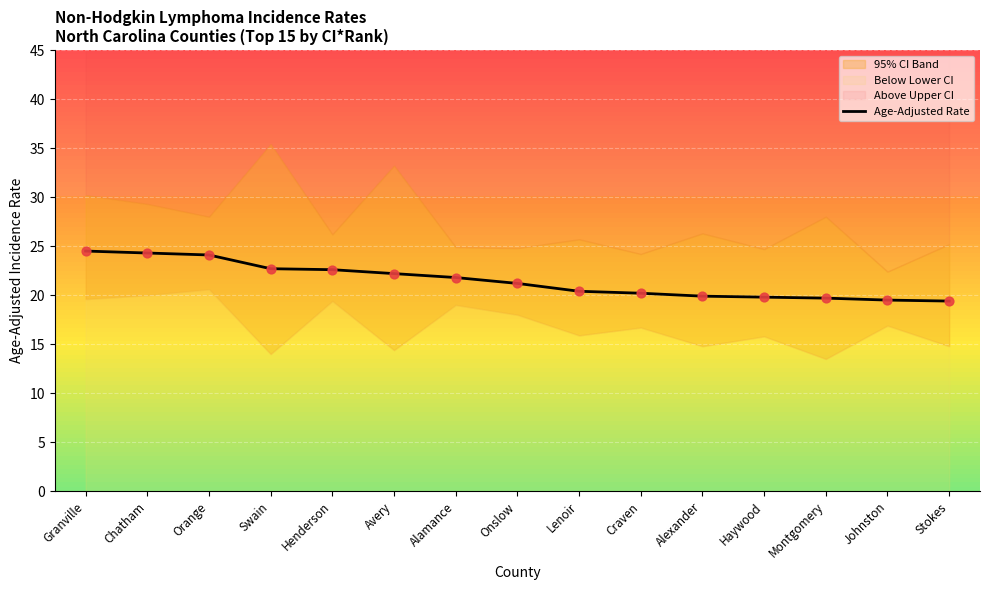

Between Orange and Haywood, which is larger?

Orange